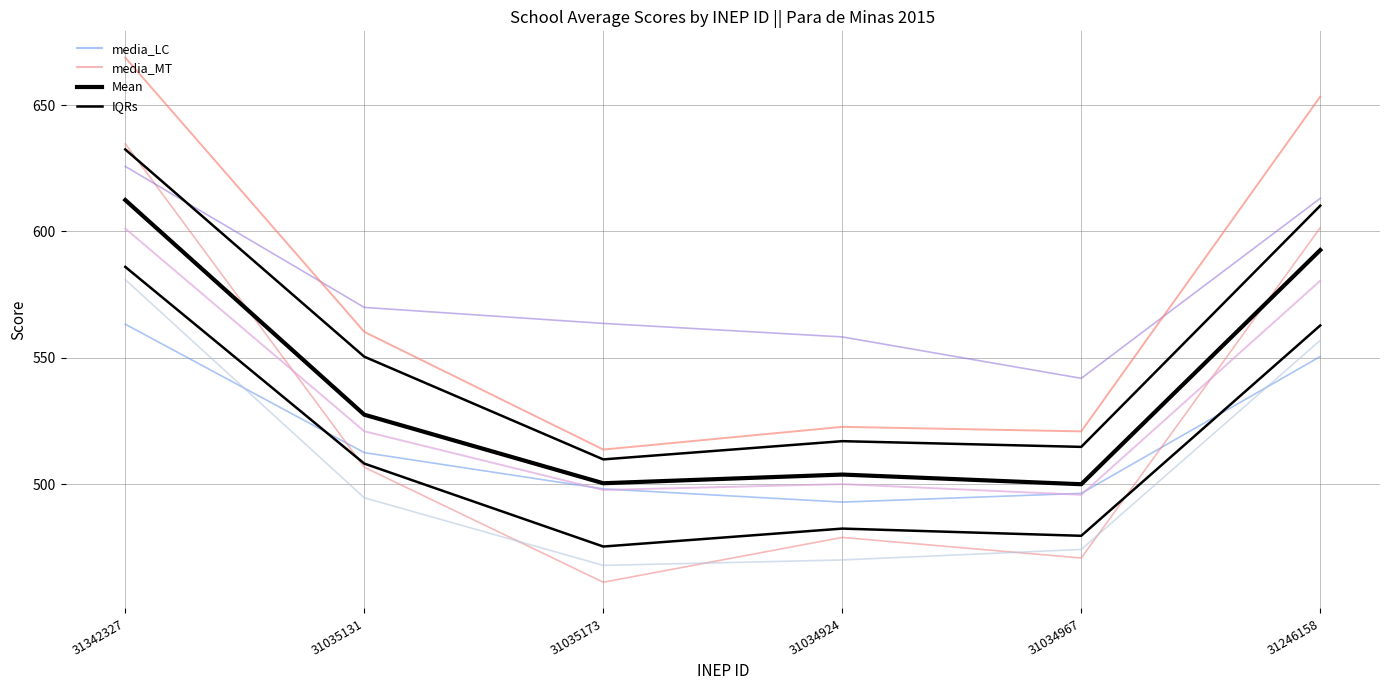

What is the difference between the highest and lowest values at 31035131?

75.3